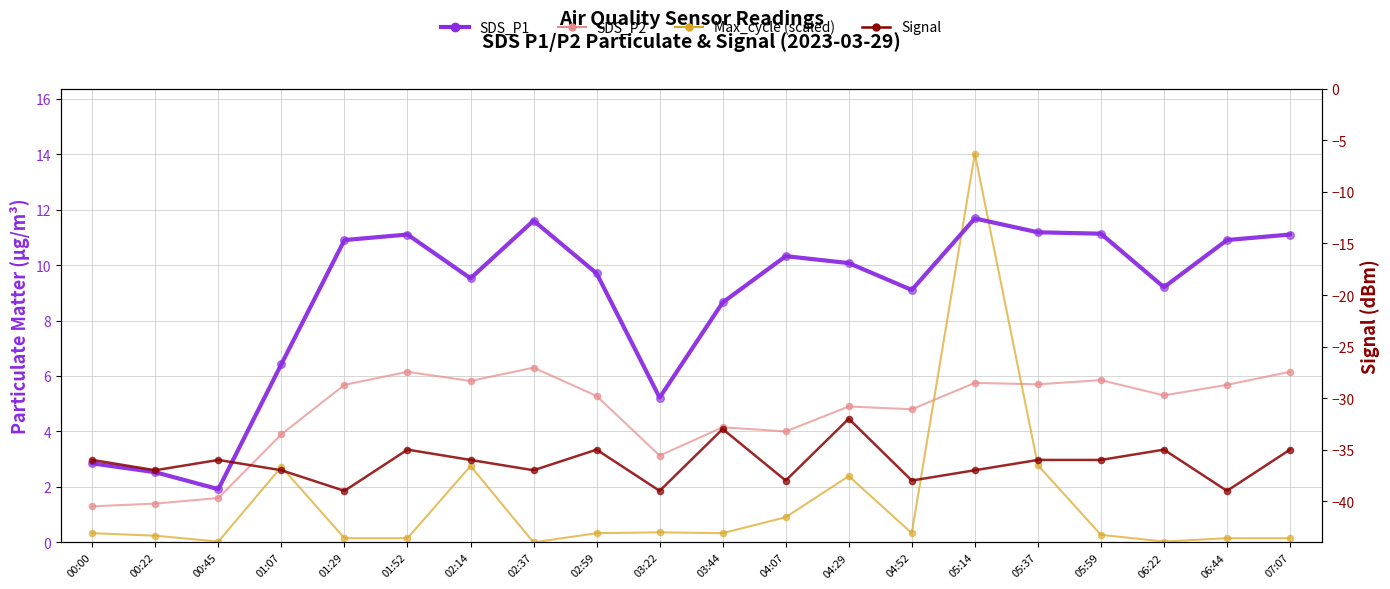

At how many categories does at least one series exceed -36?

20